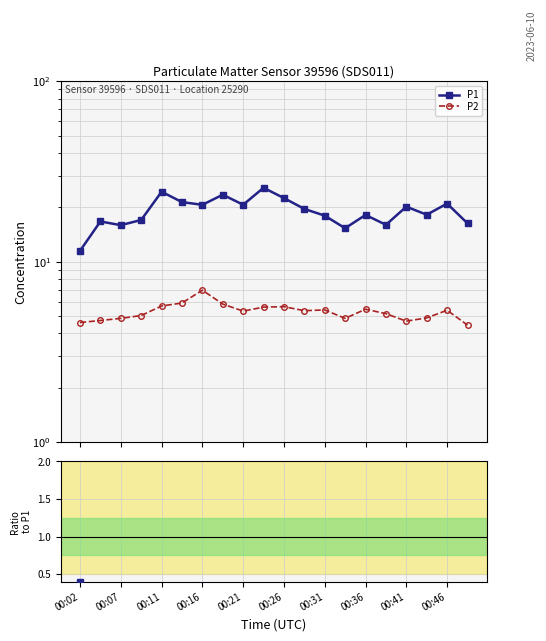

What is the total value across all series at 00:26?

27.6